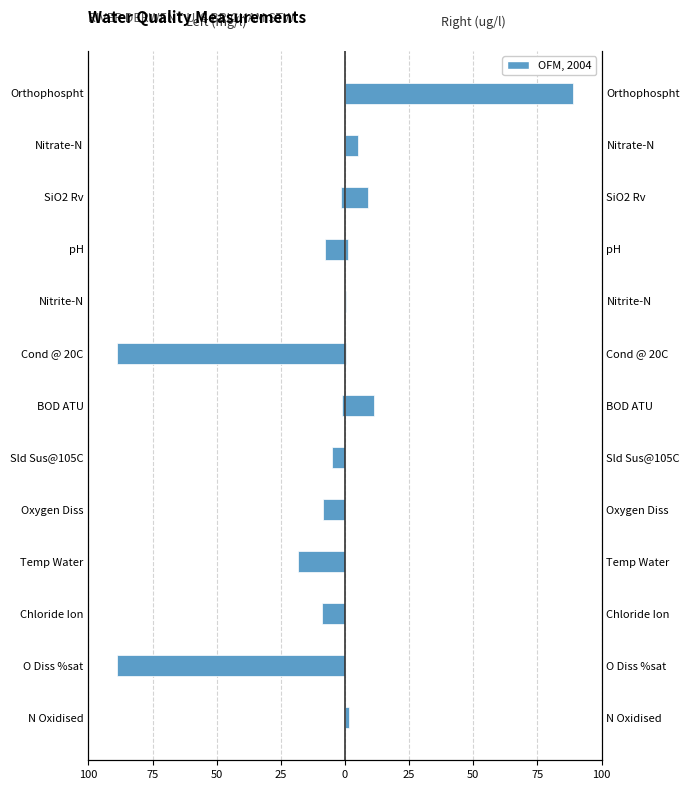

Reading left to right, list all the values displayed in this chart.

Left (mg/l values): -0.3	-89.0	-9.0	-18.4	-8.4	-5.0	-1.3	-88.7	-0.0	-7.6	-1.5	-0.3	-0.0
Right (ug/l & other): 1.4	0.0	0.0	0.0	0.0	0.0	11.5	0.3	0.3	1.3	9.0	5.0	88.7